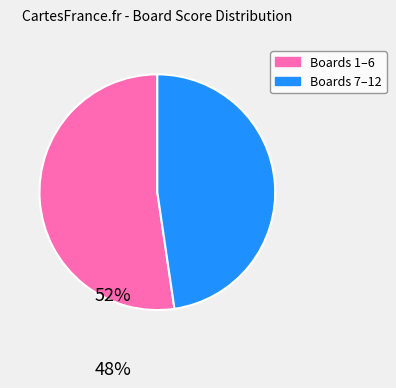

Combined, do Boards 1–6 and Boards 7–12 account for over 50%?

Yes